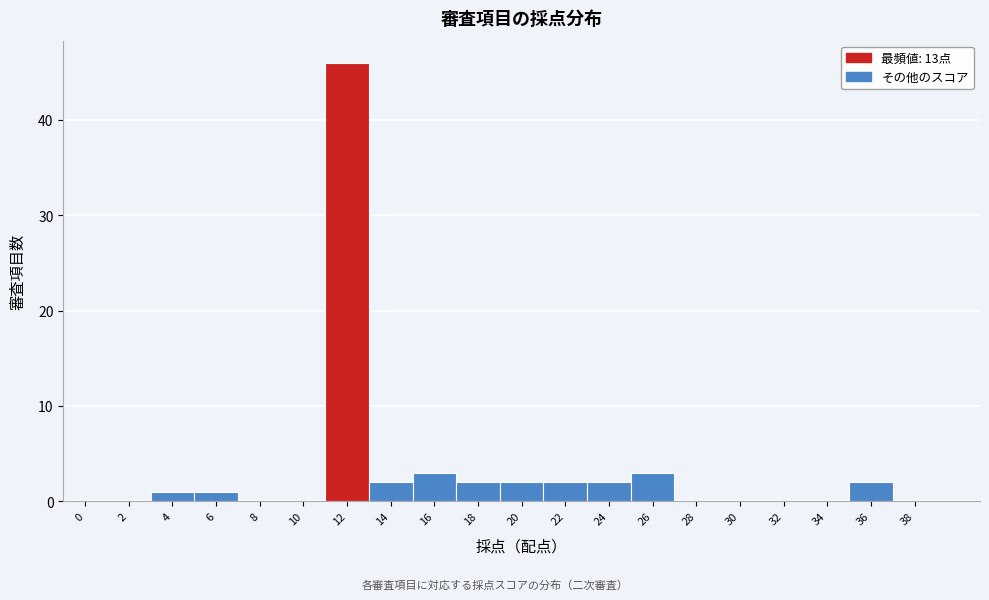

Reading left to right, transcribe all the data shown in this chart.

0=0	2=0	4=1	6=1	8=0	10=0	12=46	14=2	16=3	18=2	20=2	22=2	24=2	26=3	28=0	30=0	32=0	34=0	36=2	38=0